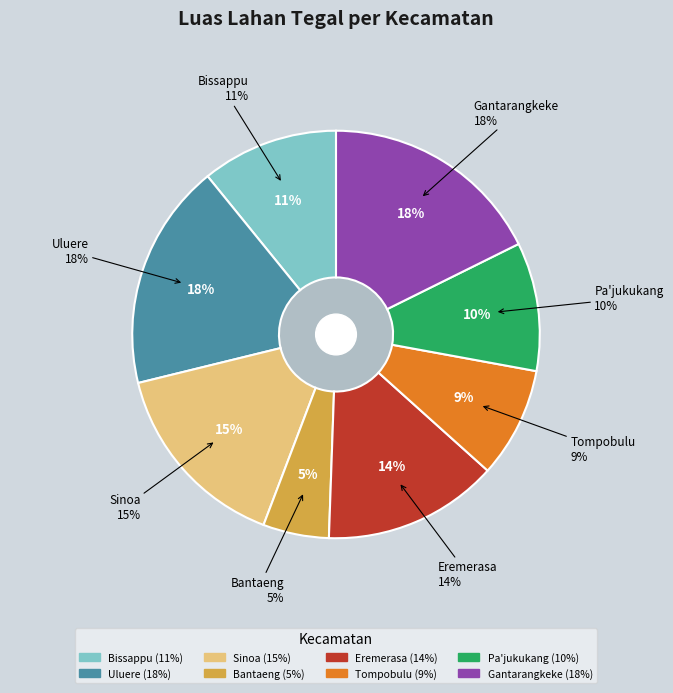

Is the sum of Eremerasa and Uluere greater than half?

No